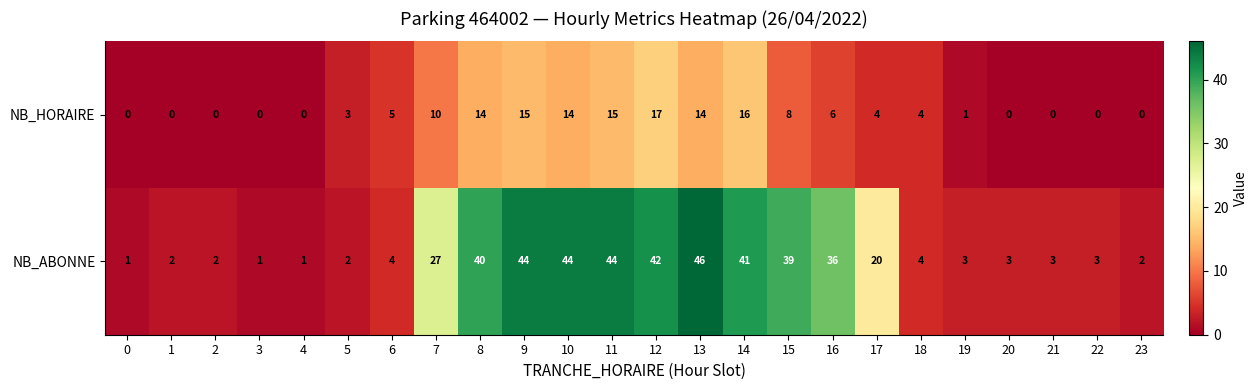

What is the difference between the NB_HORAIRE values at 6 and 3?

5